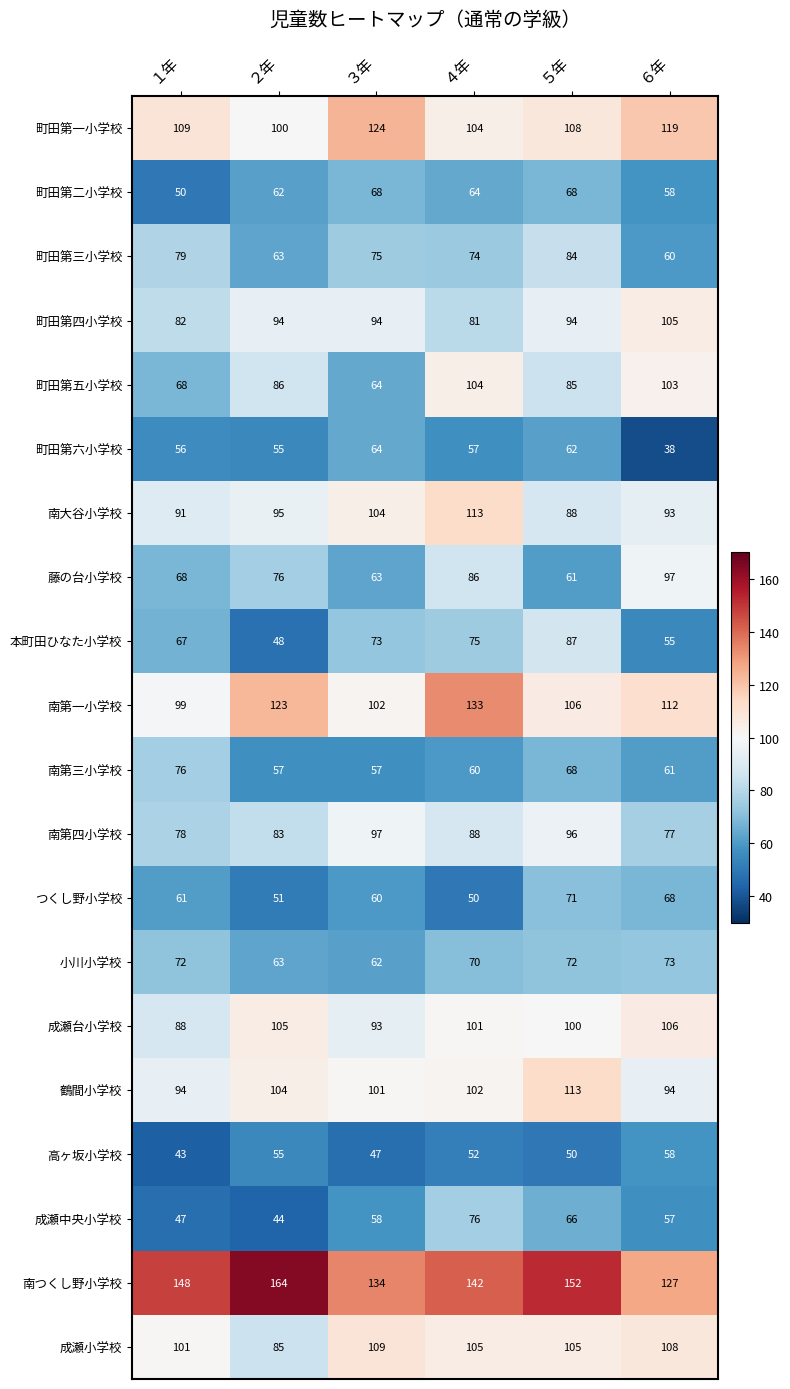

Where is 南第一小学校 nearest to the value 116?

６年